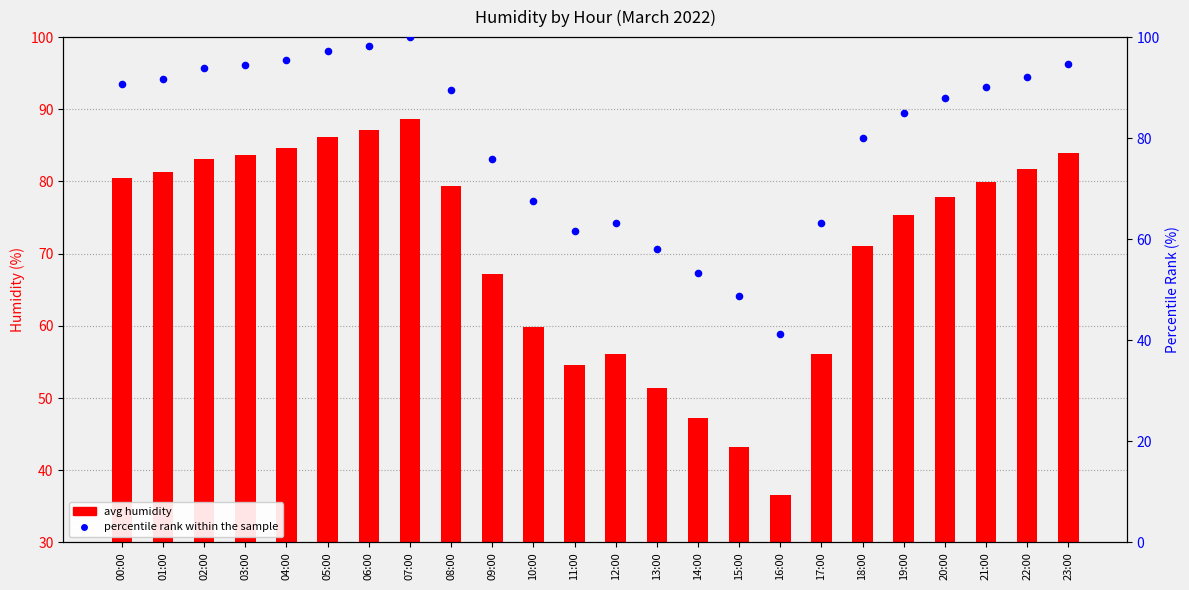

At which category is the sum across all series the highest?

07:00